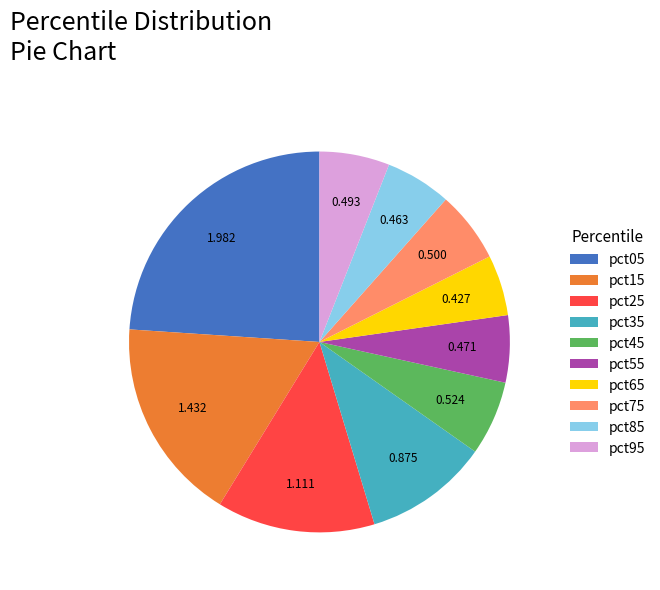

Is there any slice that represents more than half of the pie?

No